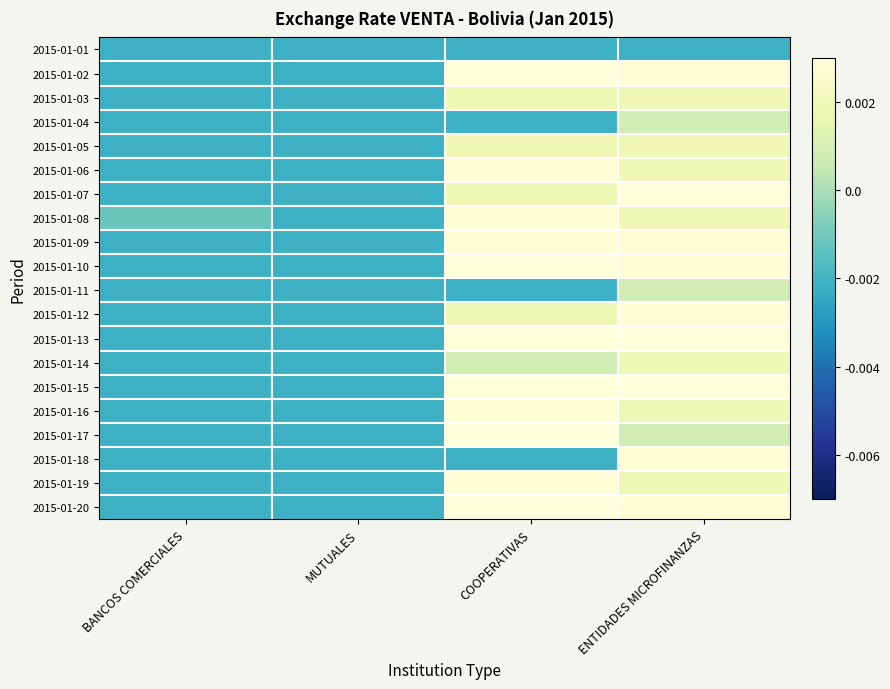

Which label corresponds to the largest value in the chart?

COOPERATIVAS